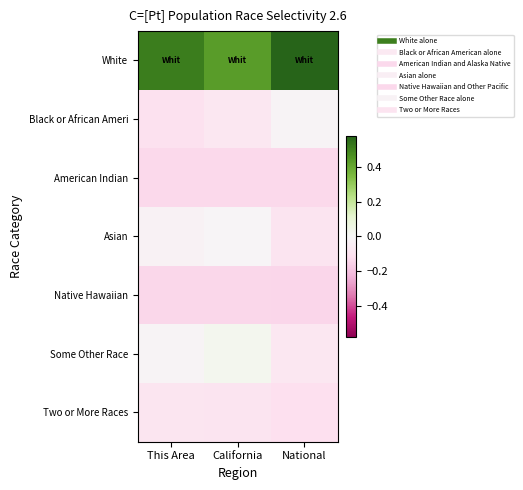

Between California and National, which is larger?

National